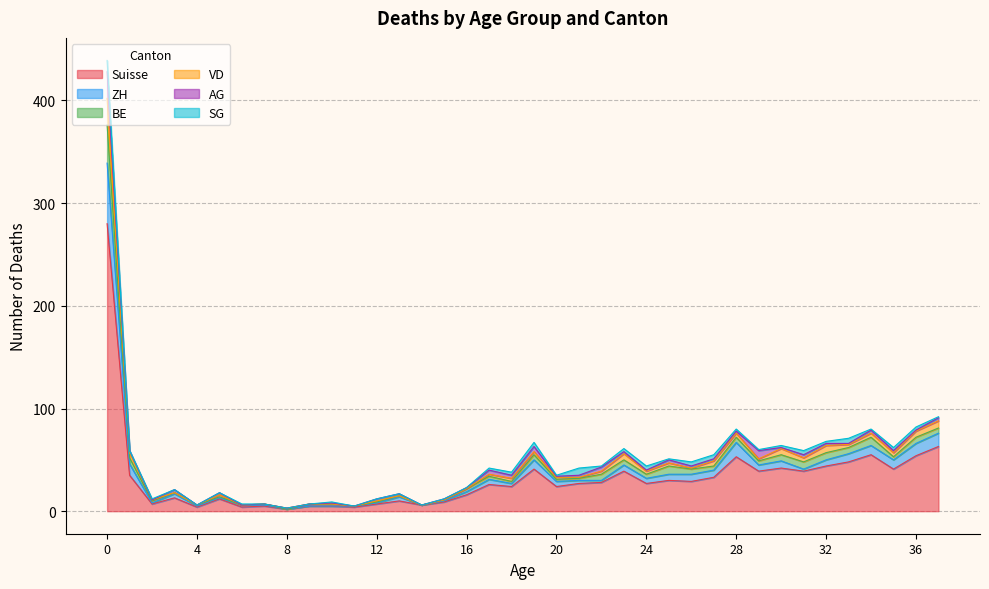

At which category does ZH reach its first local peak?

3